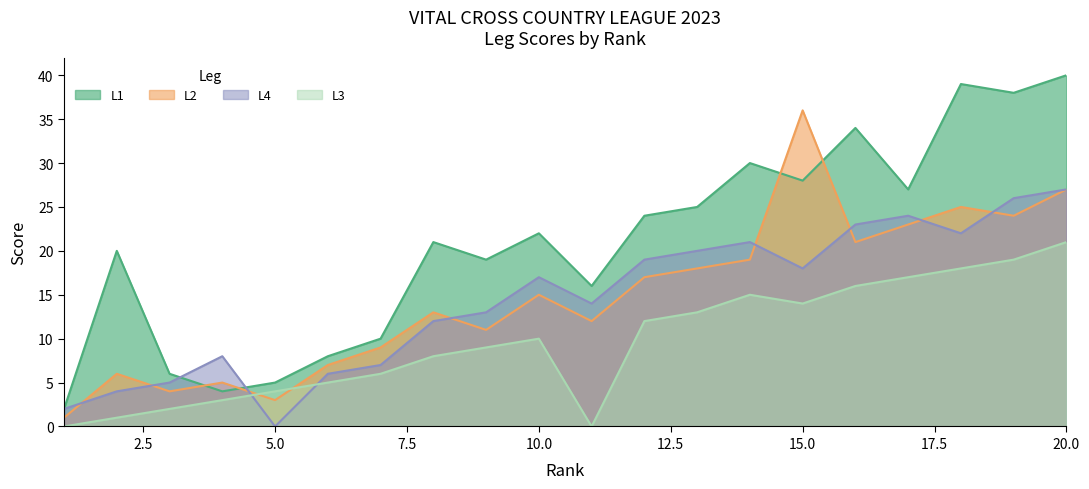

Does the chart have visible grid lines?

No